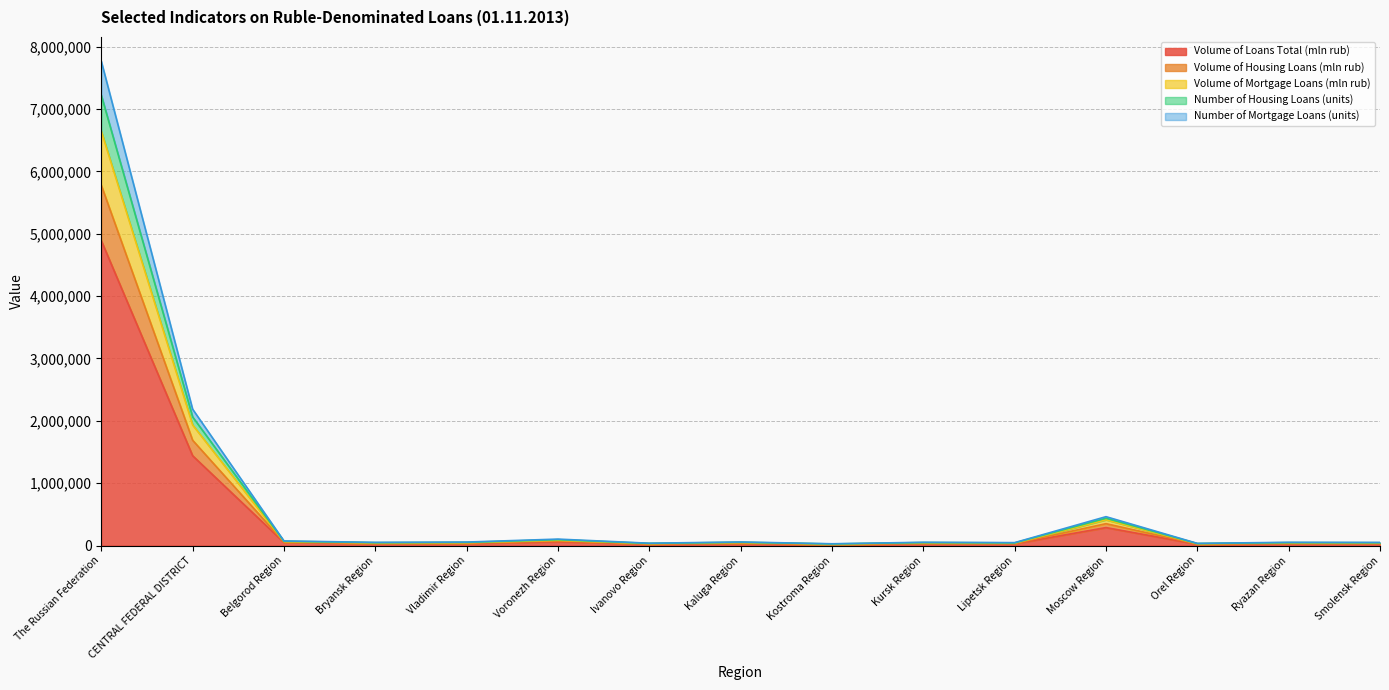

What is the maximum value for Volume of Loans Total (mln rub)?

4888472